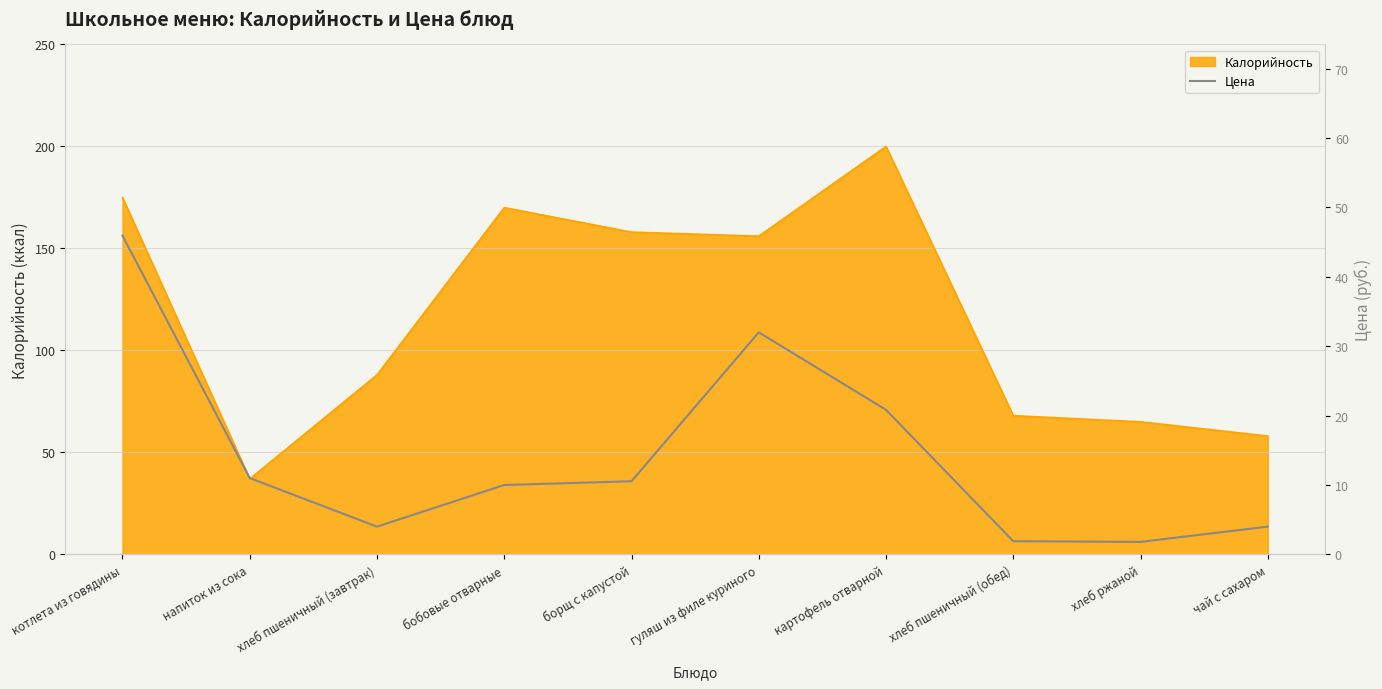

At which label is Калорийность closest to 118?

хлеб пшеничный (завтрак)